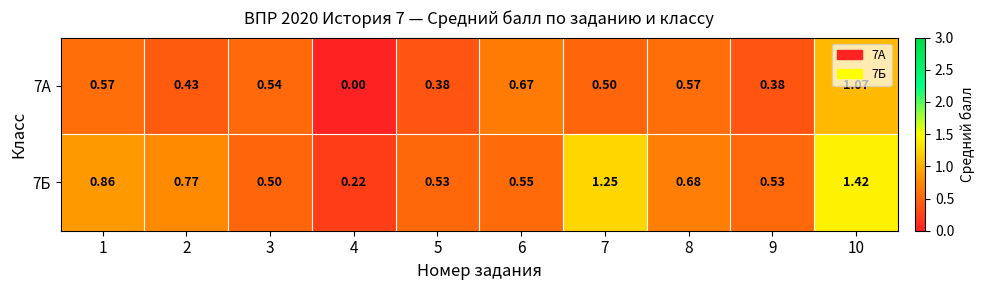

At which category does the chart reach its minimum across all series?

4